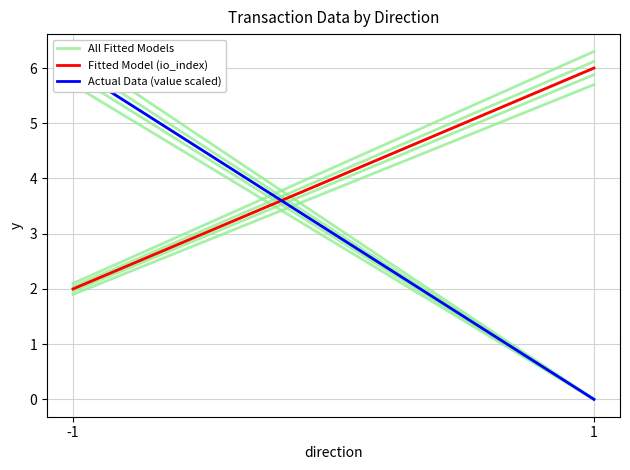

List the labels in order of All Fitted Models value, largest first.

1, -1